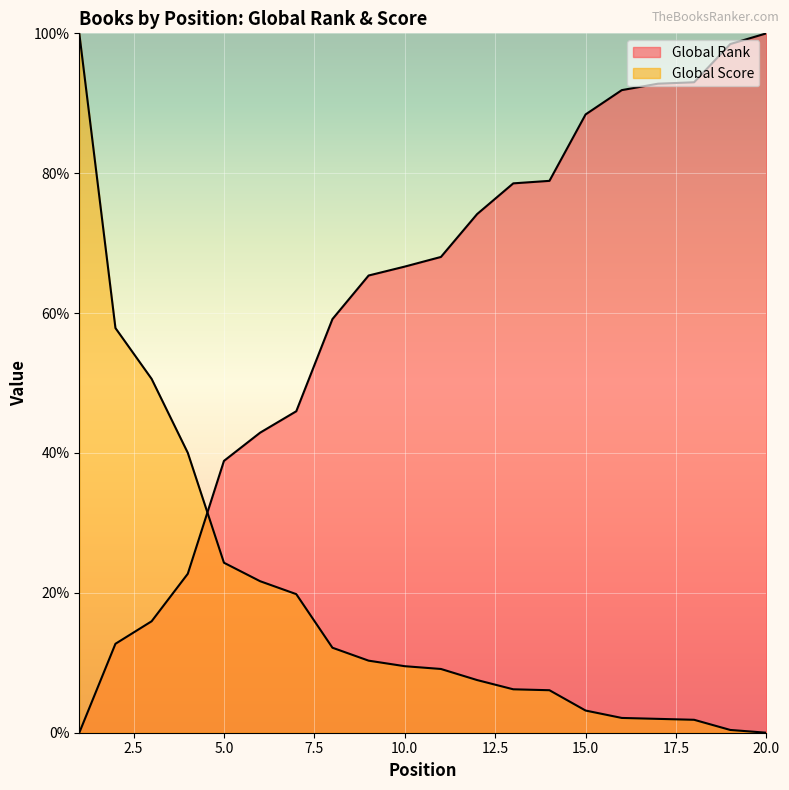

Which series has the largest range (max minus min)?

Global Rank